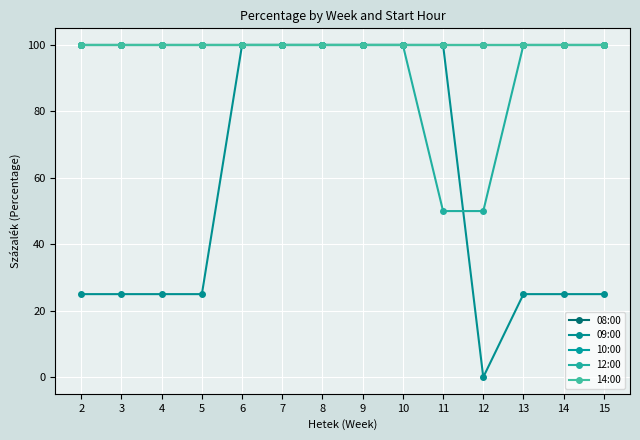

At how many categories does at least one series exceed 94?

14